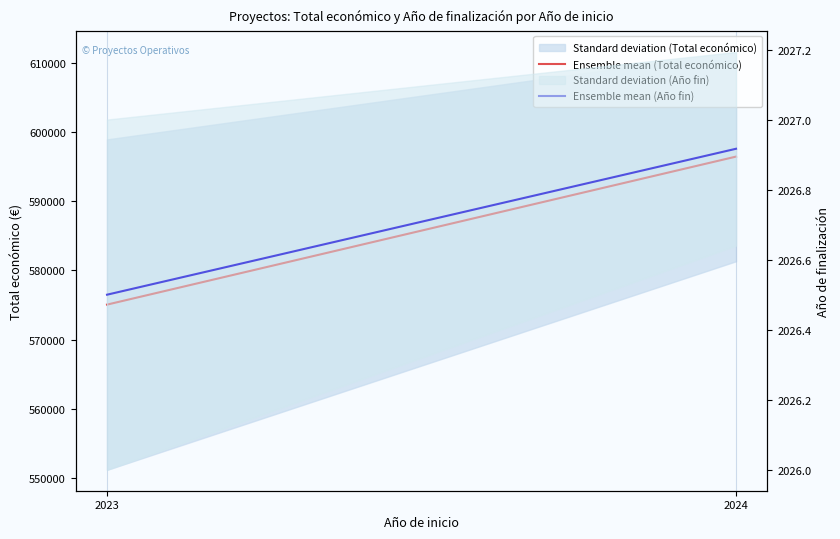

Read the Ensemble mean (Total económico) value at 2024.

596424.2